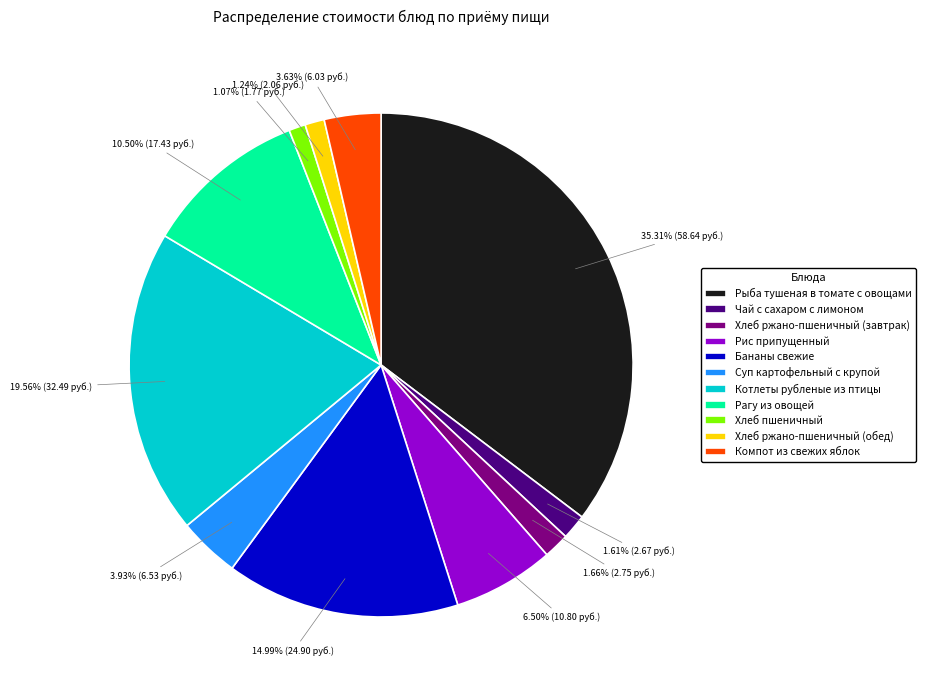

Does any single category account for the majority?

No